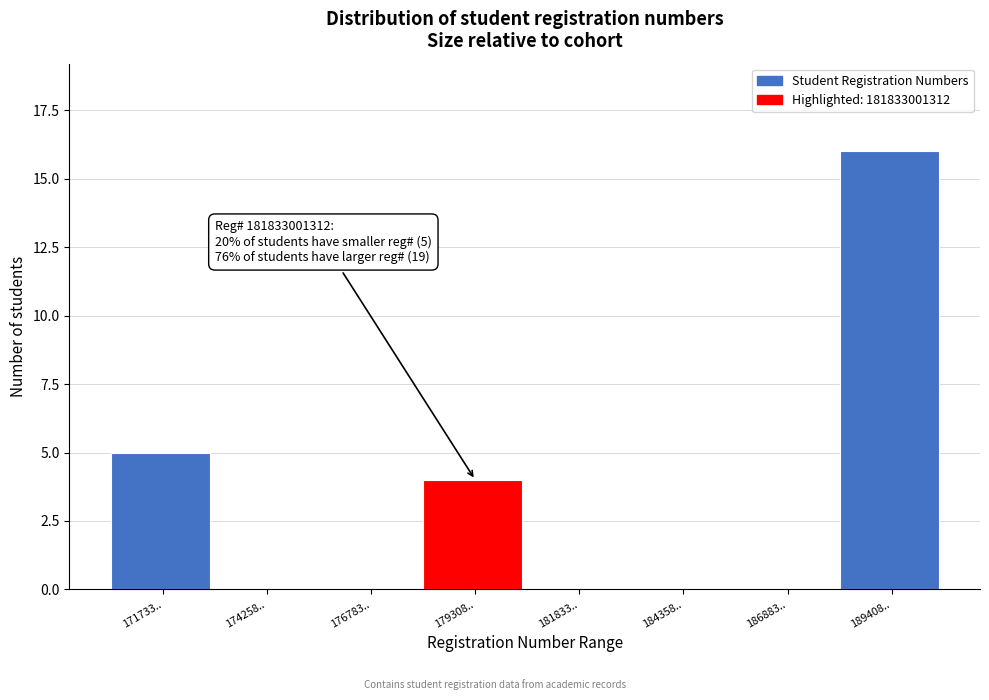

Reading right to left, transcribe all the data shown in this chart.

189408..=16	186883..=0	184358..=0	181833..=0	179308..=4	176783..=0	174258..=0	171733..=5